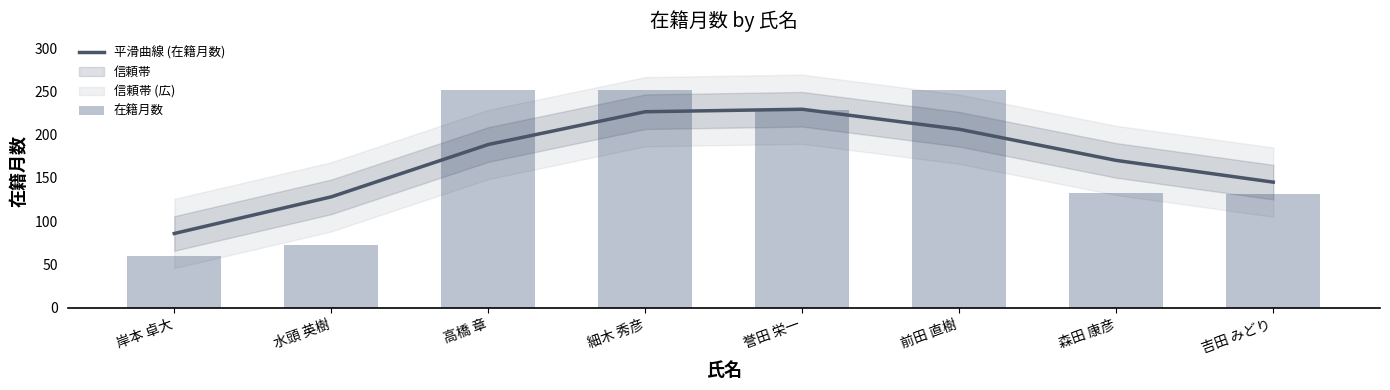

True or false: 在籍月数 has a value of 133.0 at 森田 康彦.

True